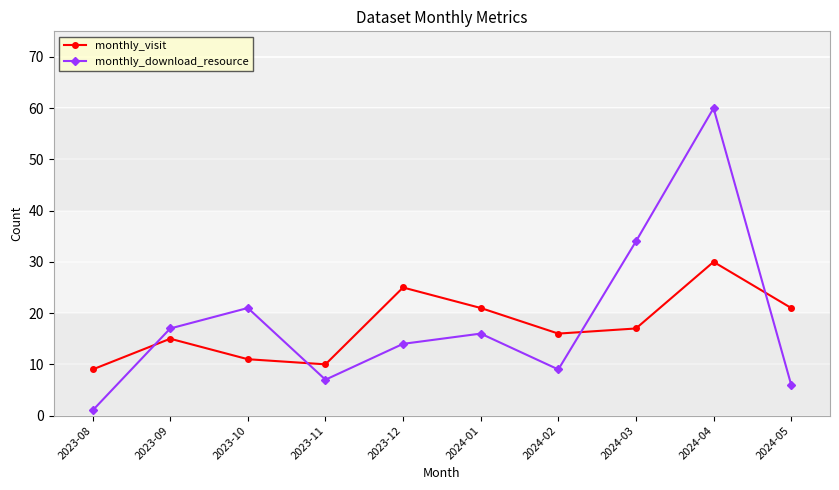

Reading left to right, what are all the values shown in this chart?

monthly_visit: 2023-08=9	2023-09=15	2023-10=11	2023-11=10	2023-12=25	2024-01=21	2024-02=16	2024-03=17	2024-04=30	2024-05=21
monthly_download_resource: 2023-08=1	2023-09=17	2023-10=21	2023-11=7	2023-12=14	2024-01=16	2024-02=9	2024-03=34	2024-04=60	2024-05=6